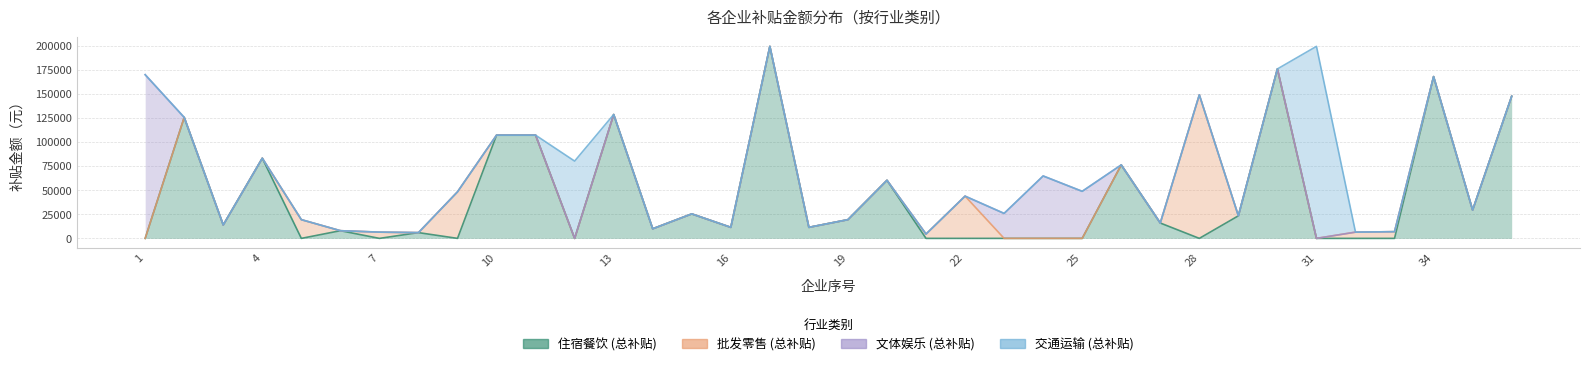

Which series has the largest total across all categories?

住宿餐饮 (总补贴)